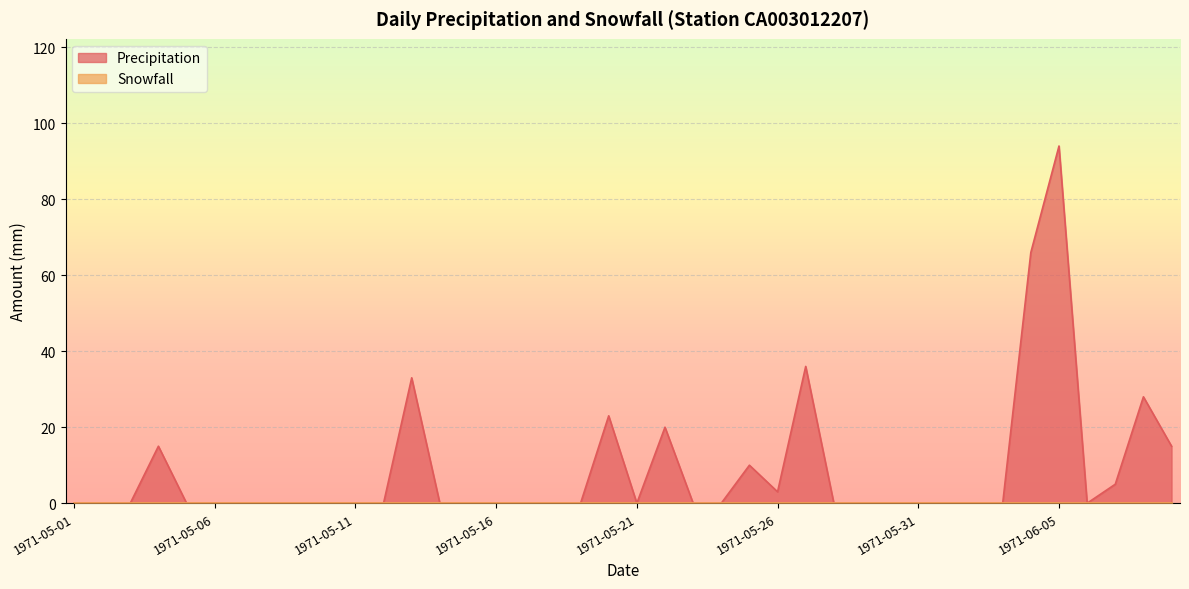

The value at 1971-05-05 is 0. True or false?

True